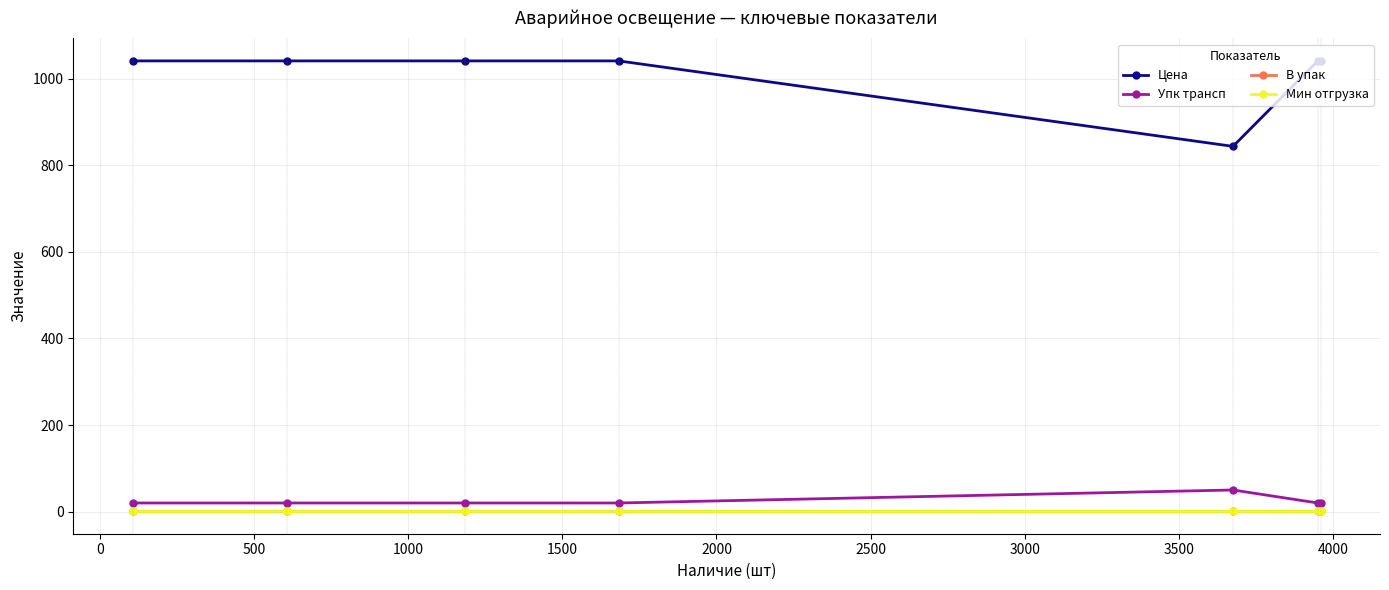

Does the chart have visible grid lines?

Yes